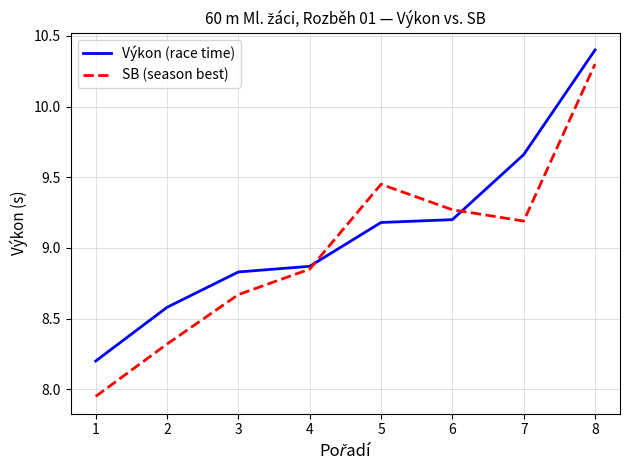

At which category does the chart reach its minimum across all series?

1